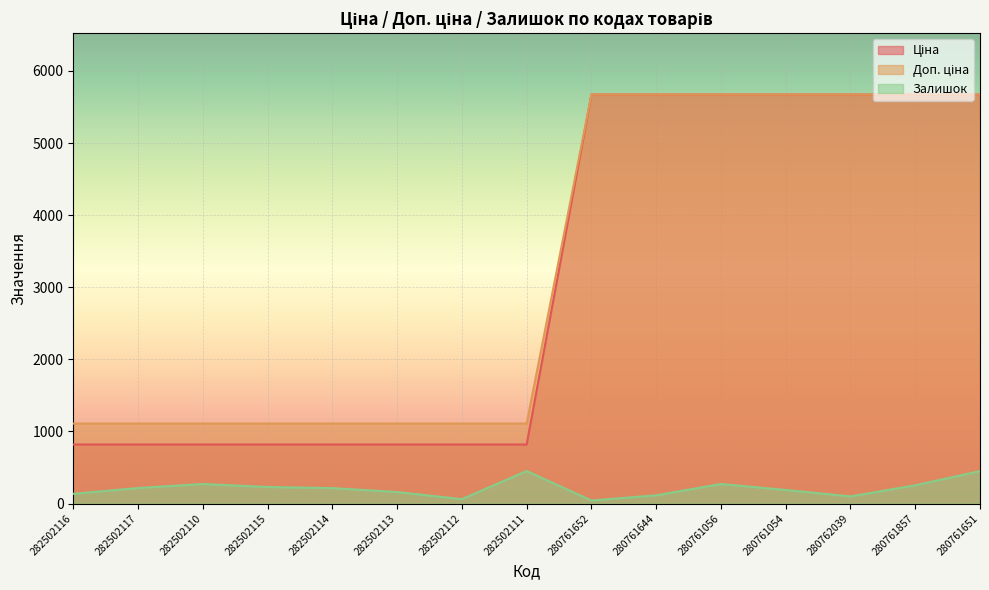

Read the Доп. ціна value at 282502115.

1109.2